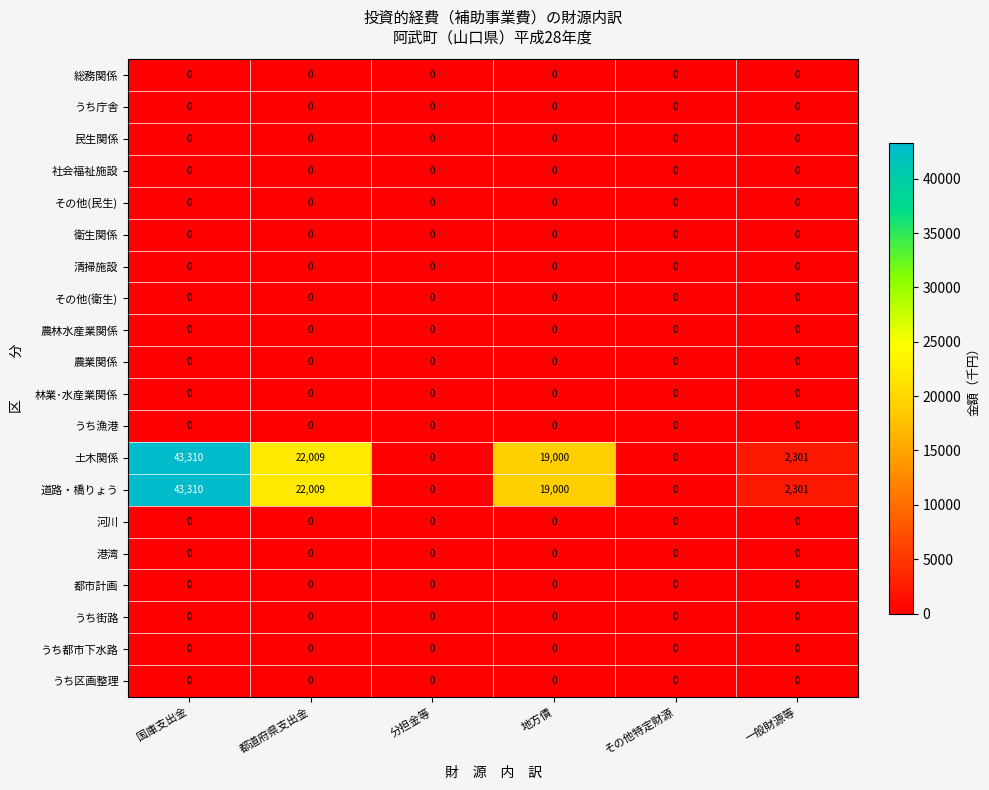

True or false: その他(民生) has a value of 0 at その他特定財源.

True